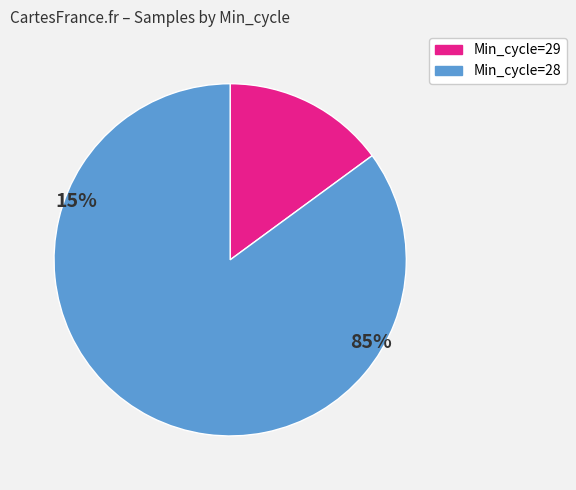

Does any single category account for the majority?

Yes